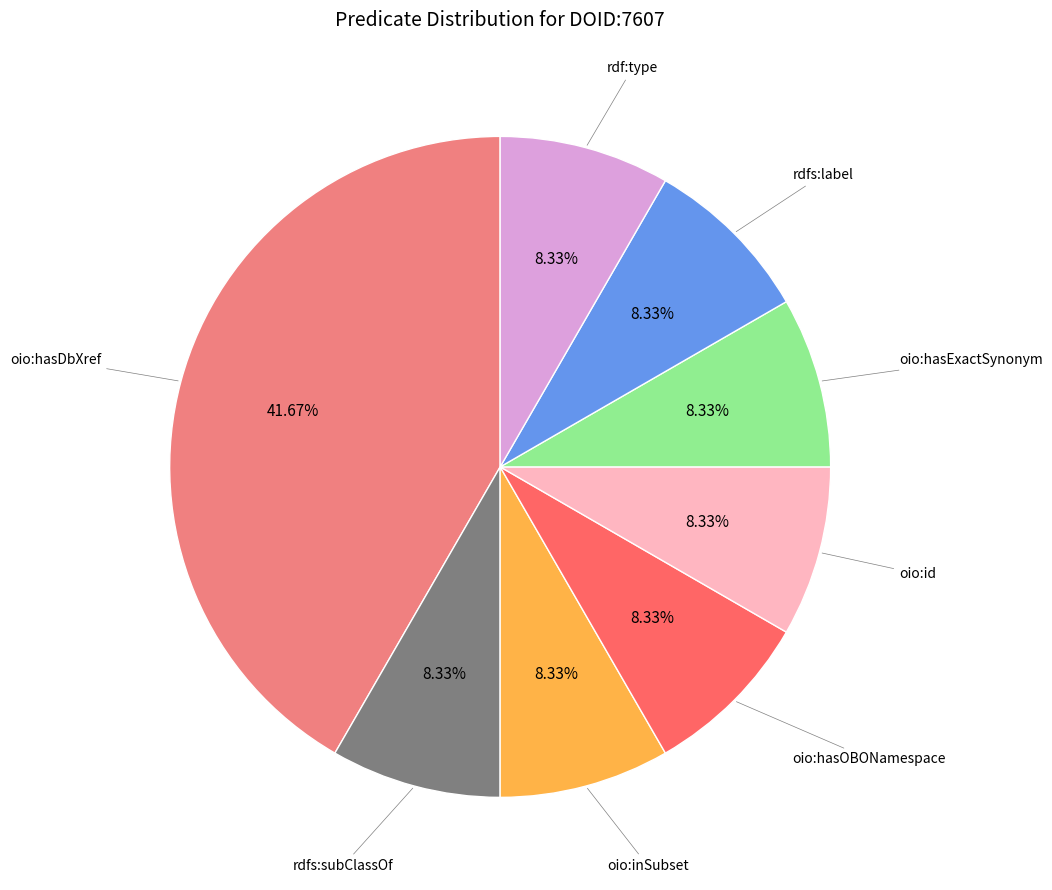

Is there a majority slice in this chart?

No